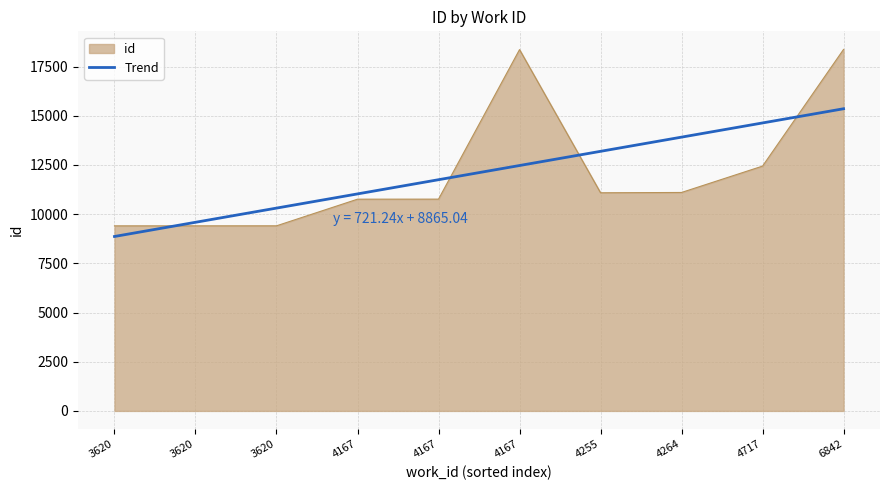

Does the chart display data point markers on the line(s)?

No